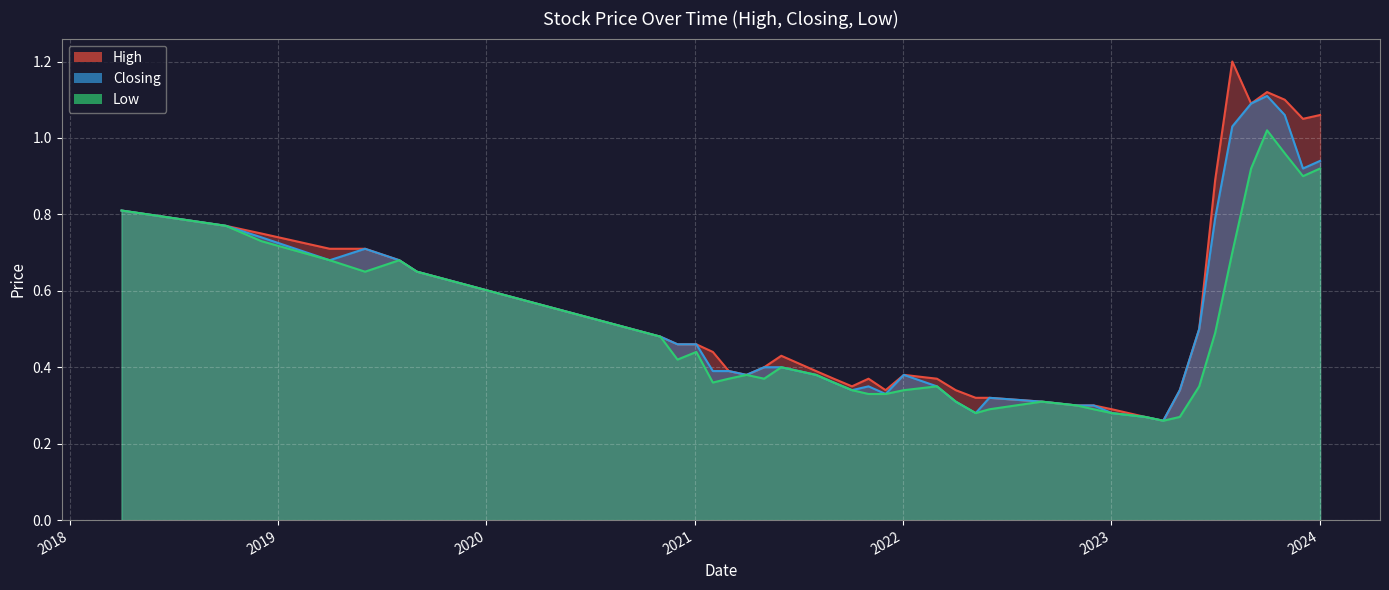

What are all the series names shown in the legend?

High, Closing, Low